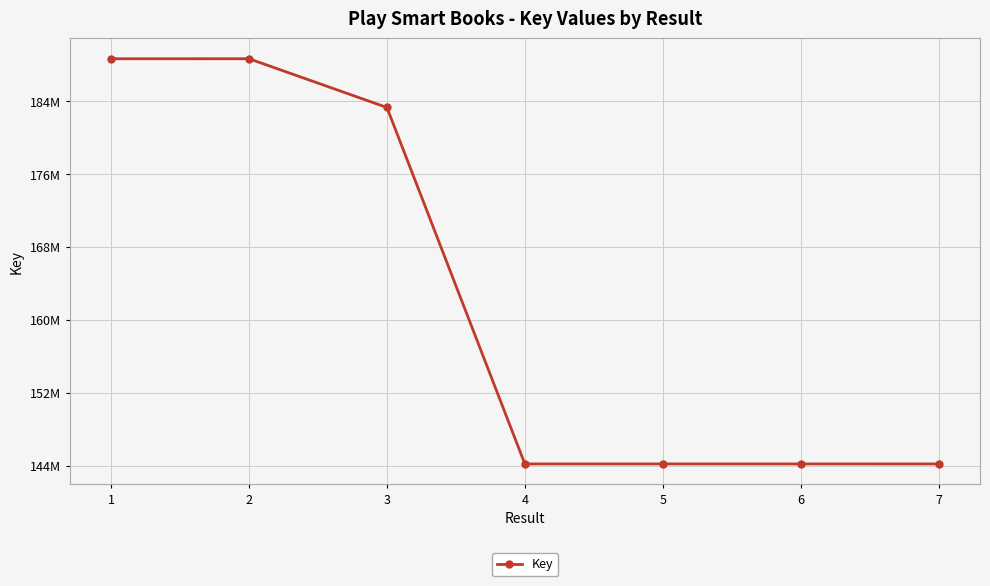

Reading right to left, extract all data points from this chart.

144175683	144176529	144176727	144177127	183323057	188677975	188673449